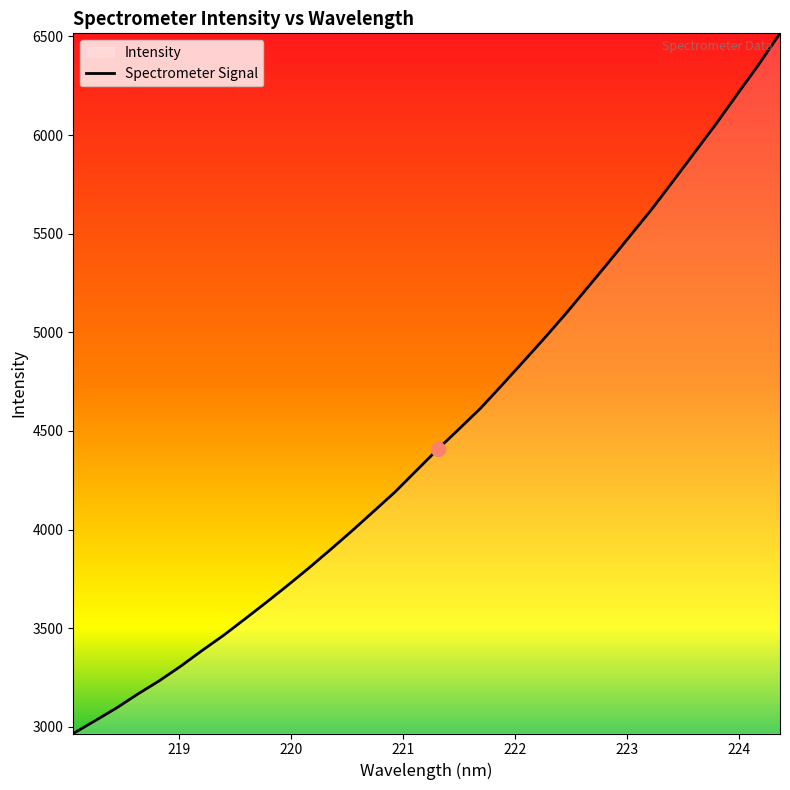

What is the smallest value displayed?

2966.6